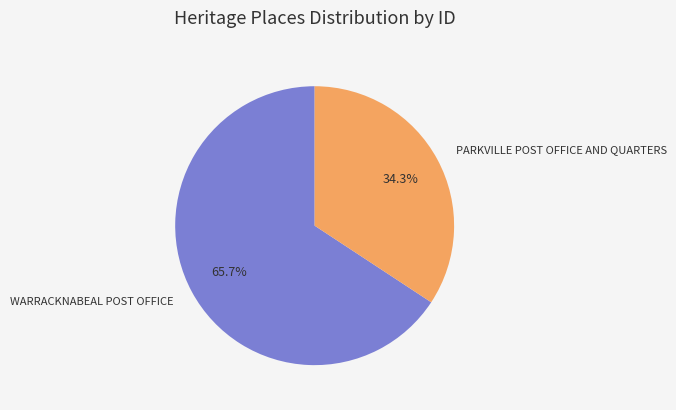

Combined, what portion of the pie is PARKVILLE POST OFFICE AND QUARTERS and WARRACKNABEAL POST OFFICE?

100.0%